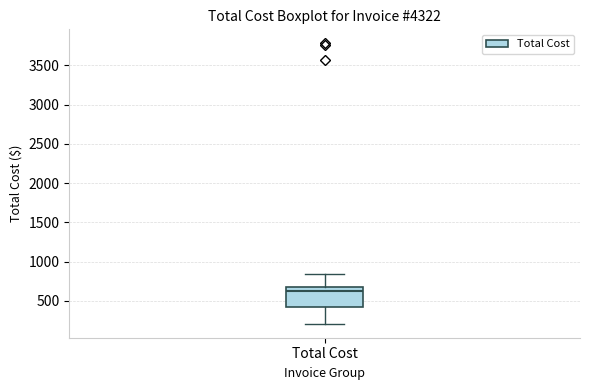

Transcribe this box plot: give where the median line is, the range the box spans, and where the two whiskers end, as read against the y-axis. The values are not printed on the chart, so give them approximately, as read against the axis.

median 650, box 400 to 700, whiskers 200 to 850